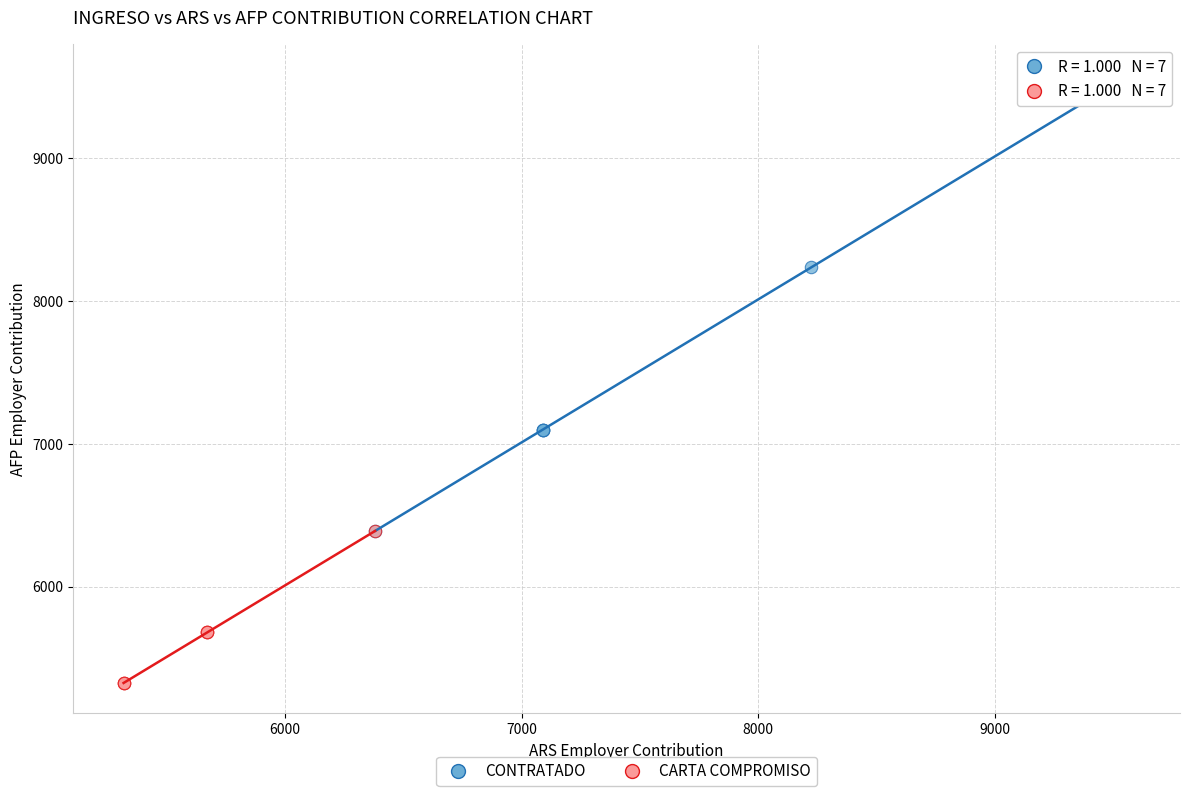

What are all the series names shown in the legend?

CONTRATADO, CARTA COMPROMISO